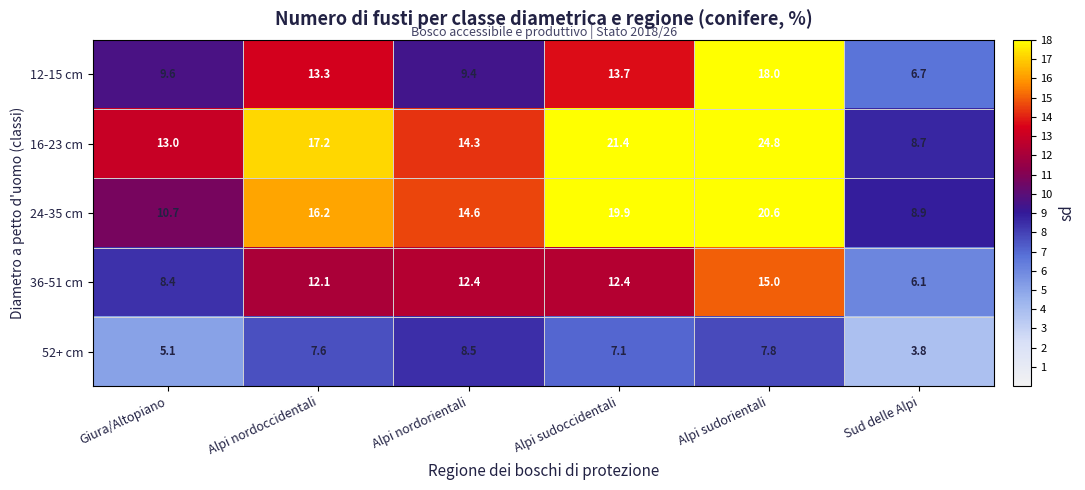

Read the 12-15 cm value at Alpi sudoccidentali.

13.7